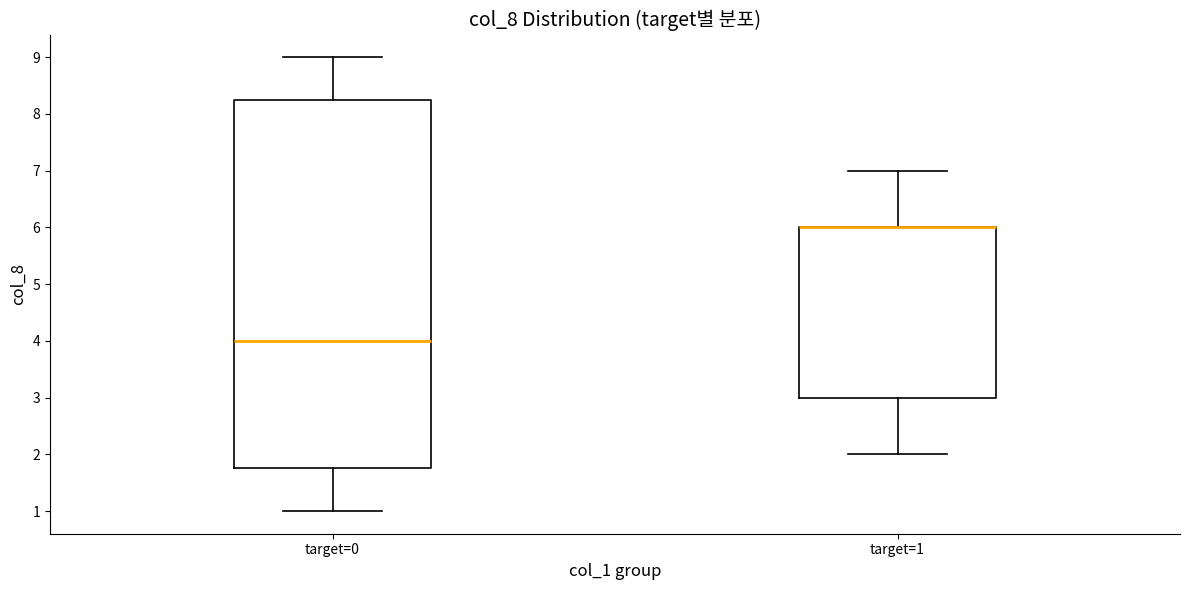

Reading left to right, transcribe this box plot: for each box, give where its median line is, the range the box spans, and where its two whiskers end, as read against the y-axis. The values are not printed on the chart, so give them approximately, as read against the axis.

target=0: median 4.0, box 1.8 to 8.3, whiskers 1.0 to 9.0
target=1: median 6.0 (drawn on the box's upper edge), box 3.0 to 6.0, whiskers 2.0 to 7.0